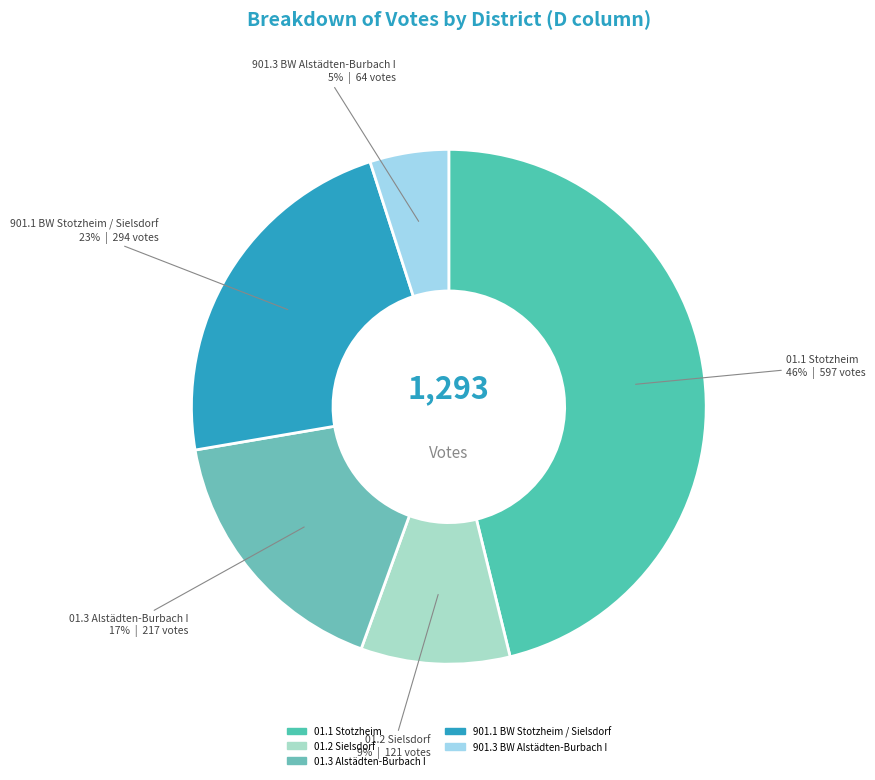

Which category has the biggest portion of the pie?

01.1 Stotzheim